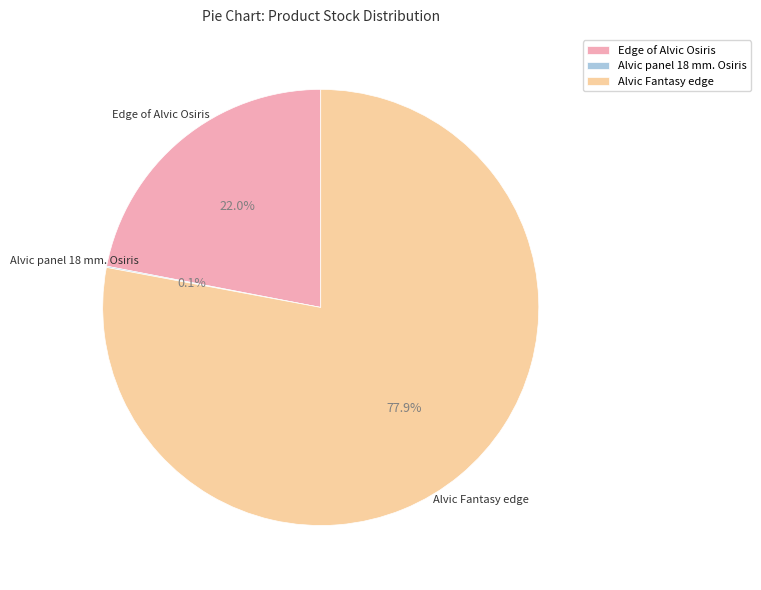

Does any single category account for the majority?

Yes